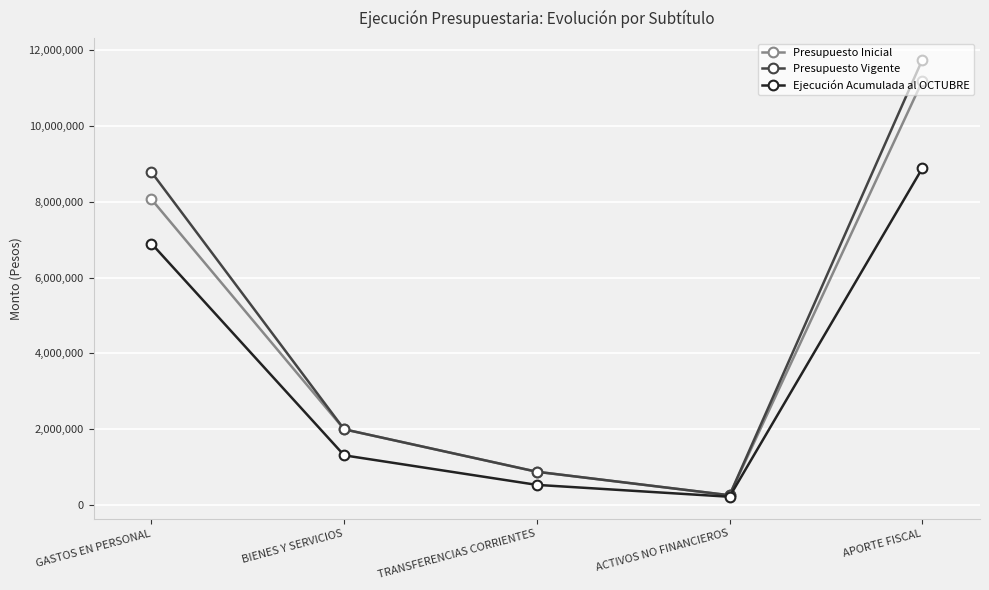

What value does the Ejecución Acumulada al OCTUBRE series have at TRANSFERENCIAS CORRIENTES, to the nearest 10?

526700